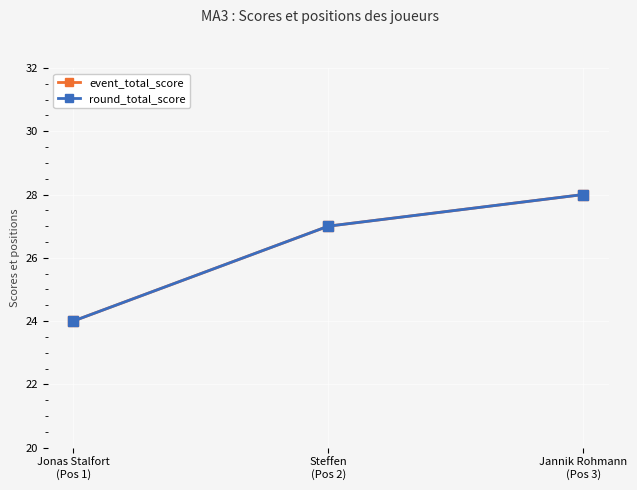

Does the chart have visible grid lines?

Yes